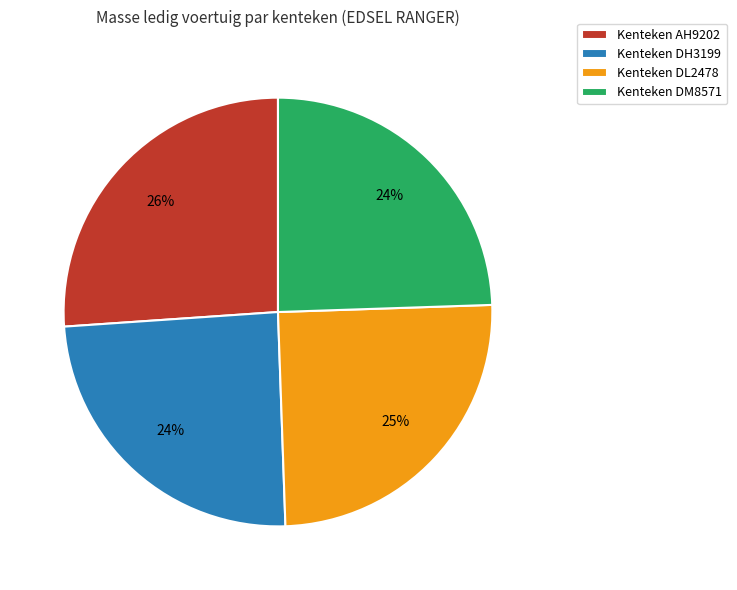

To the nearest percent, what portion does Kenteken DL2478 represent?

25%